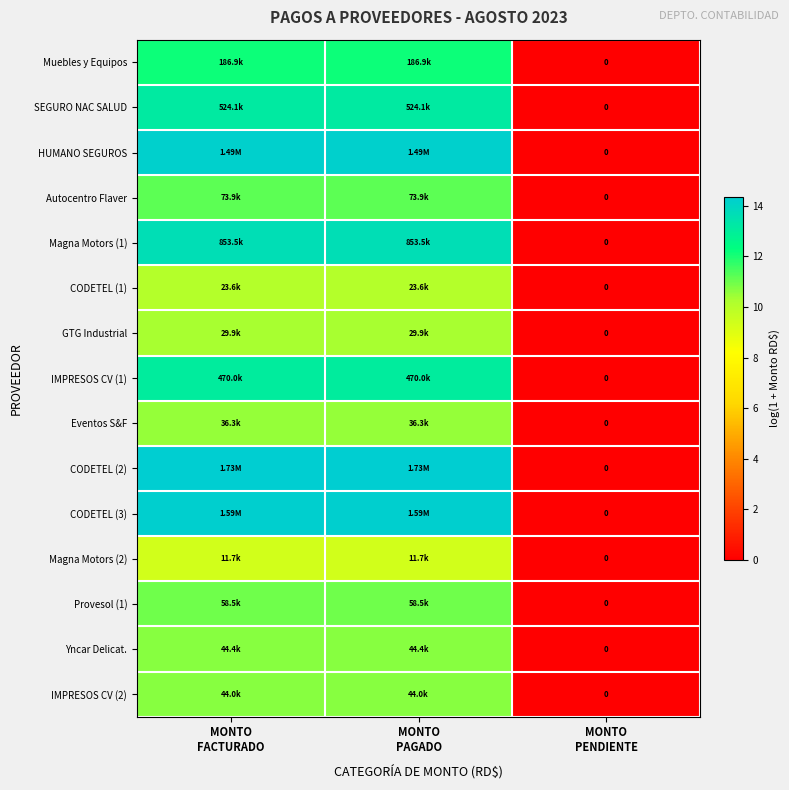

Which category has the highest value across all series?

MONTO
FACTURADO